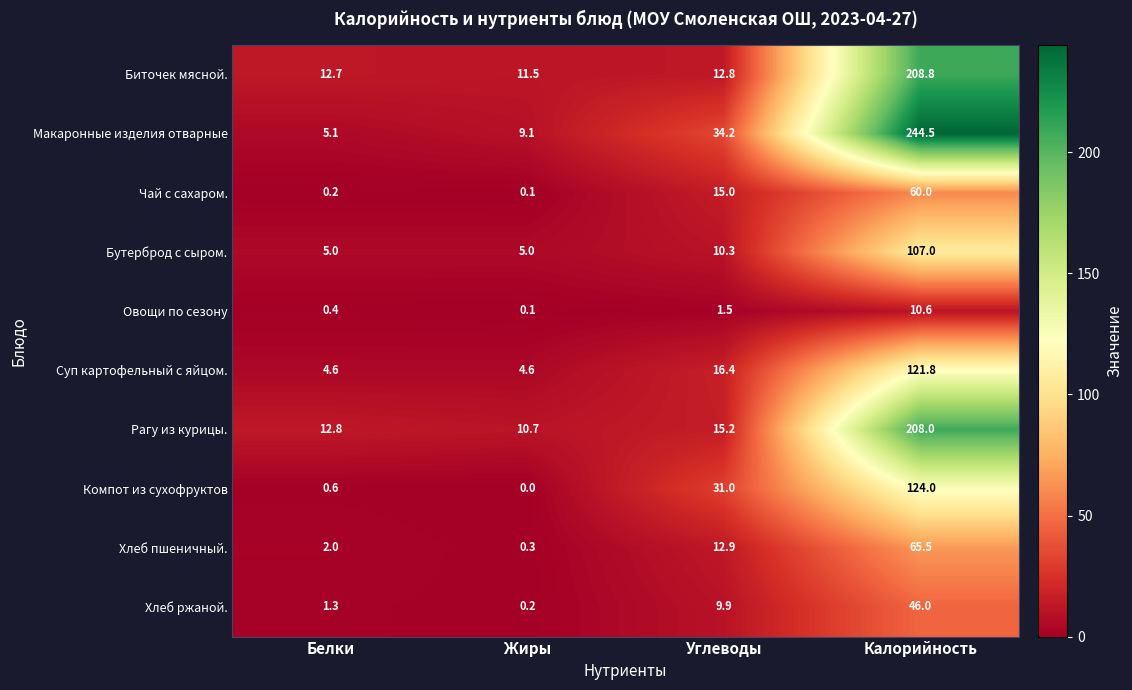

Which category has the highest value in the Макаронные изделия отварные series?

Калорийность